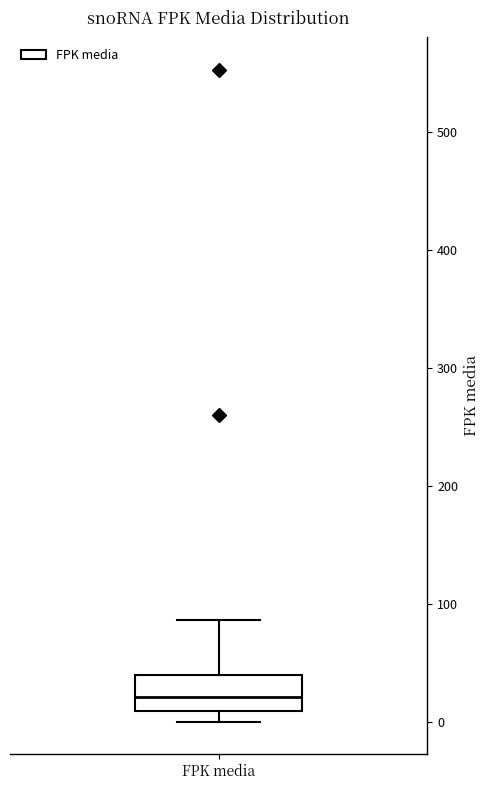

Transcribe this box plot: give where the median line is, the range the box spans, and where the two whiskers end, as read against the y-axis. The values are not printed on the chart, so give them approximately, as read against the axis.

median 20, box 10 to 40, whiskers 0 to 90